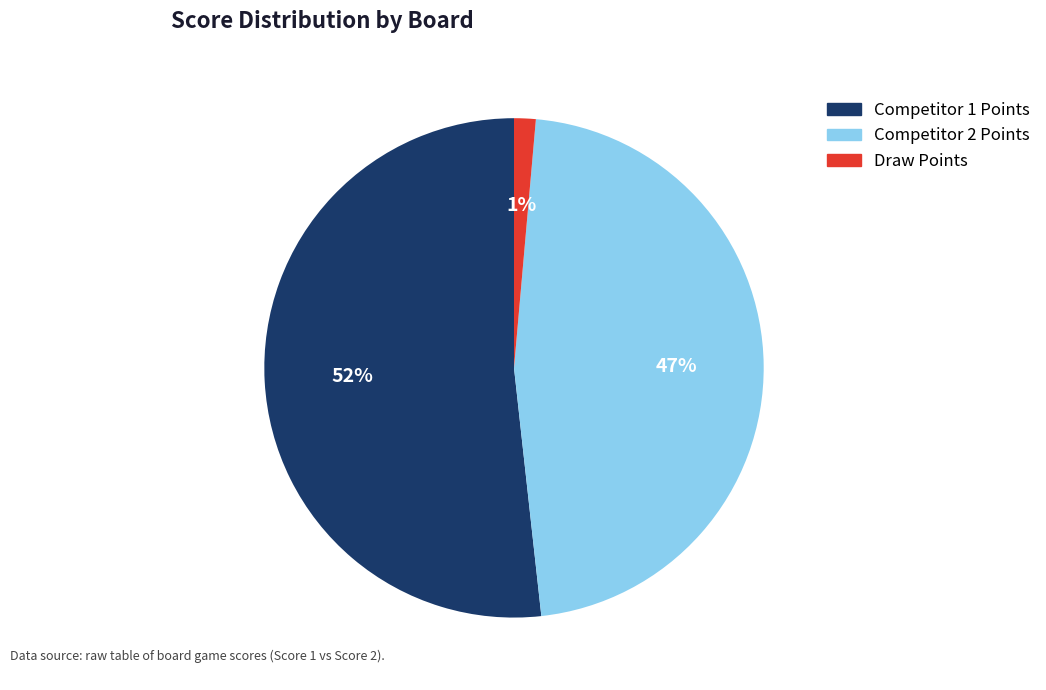

Is there any slice that represents more than half of the pie?

Yes